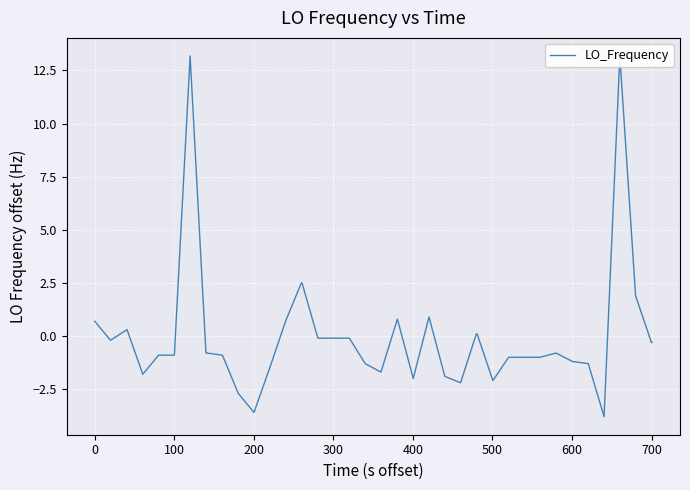

How many points are lower than both their immediate neighbors (excluding endpoints)?

8